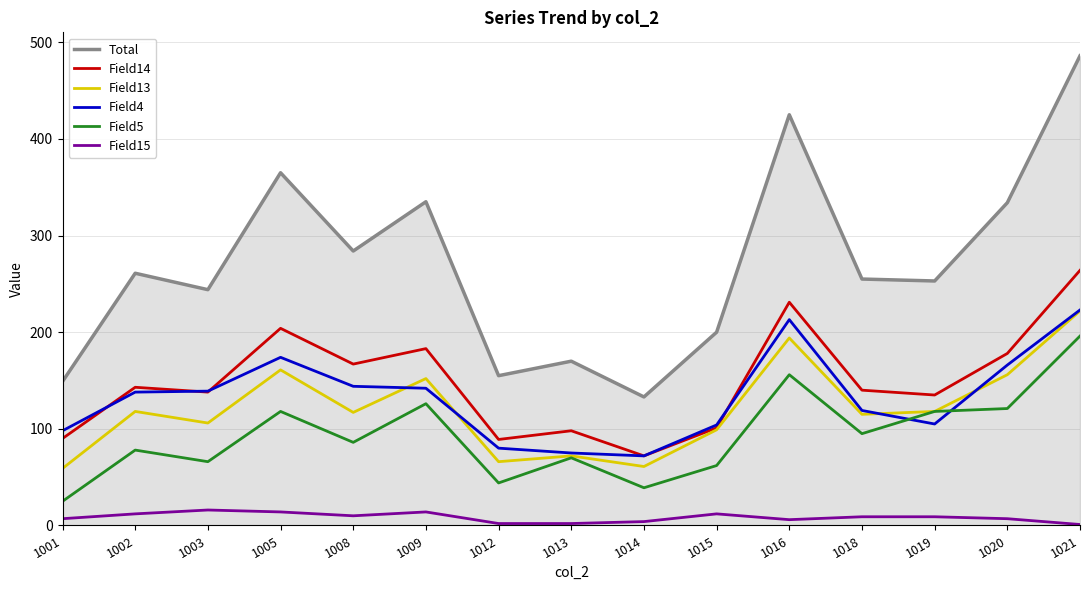

True or false: Field14 has a value of 167 at 1008.

True